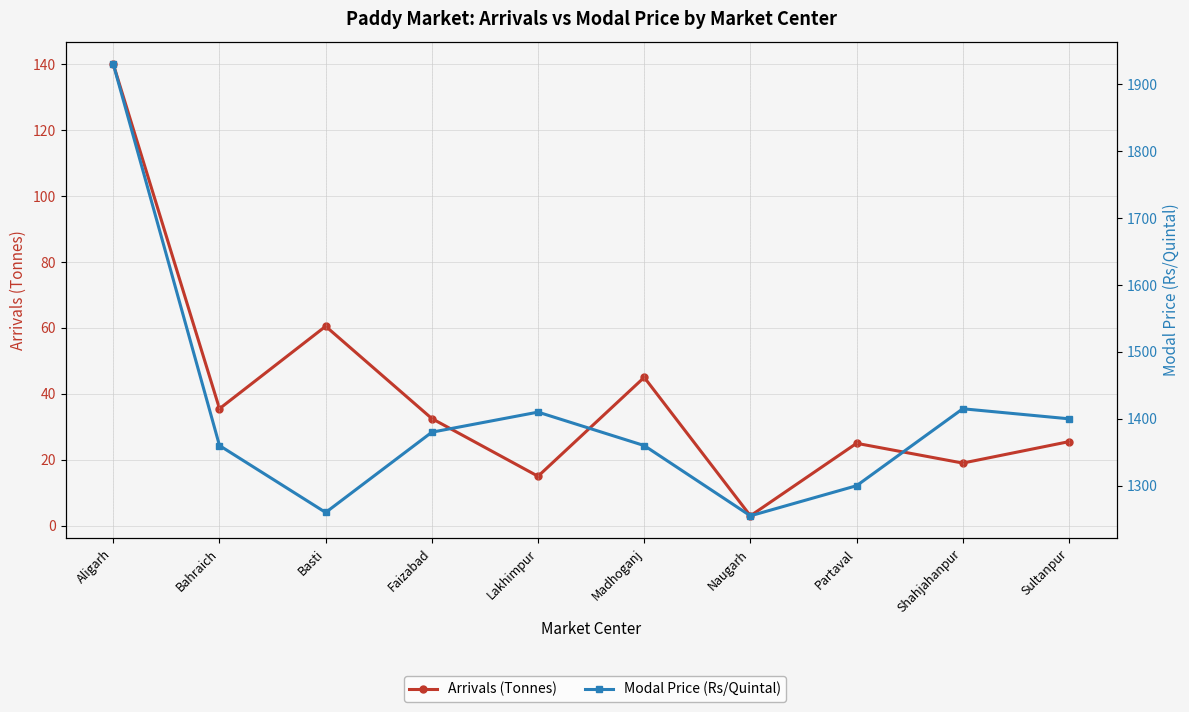

At which category is the sum across all series the highest?

Aligarh